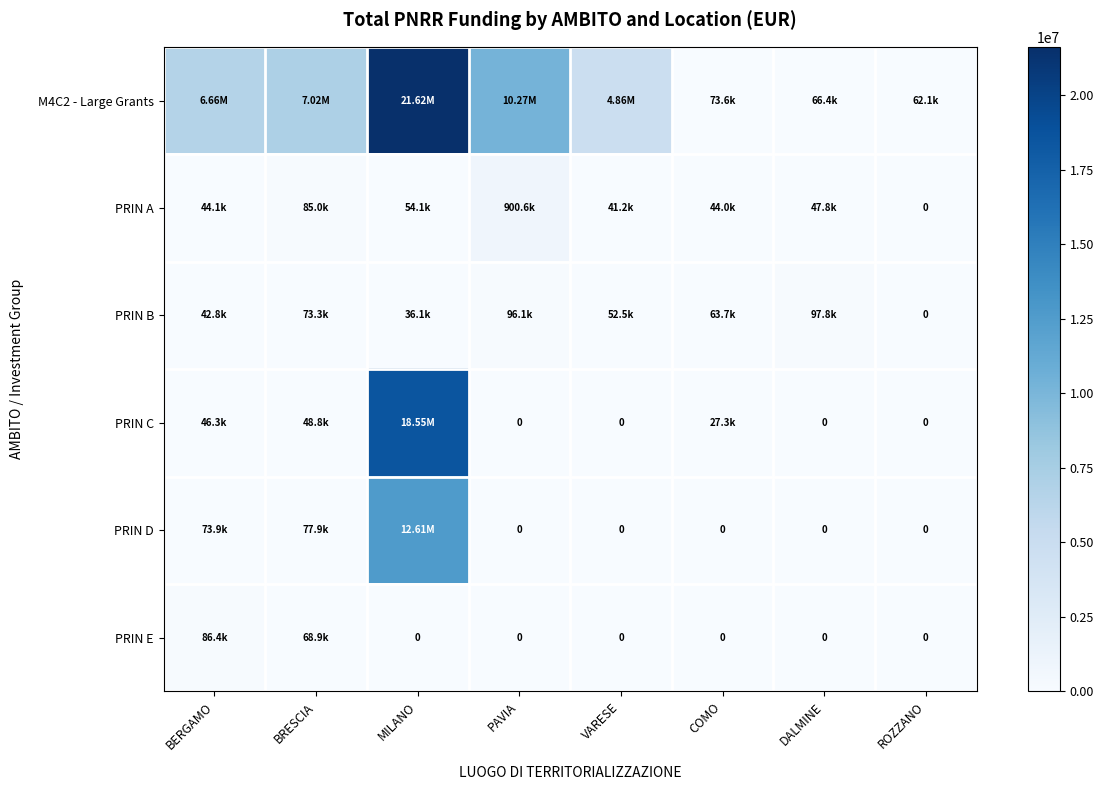

Is it true that PRIN A equals 41196.6 at VARESE?

True